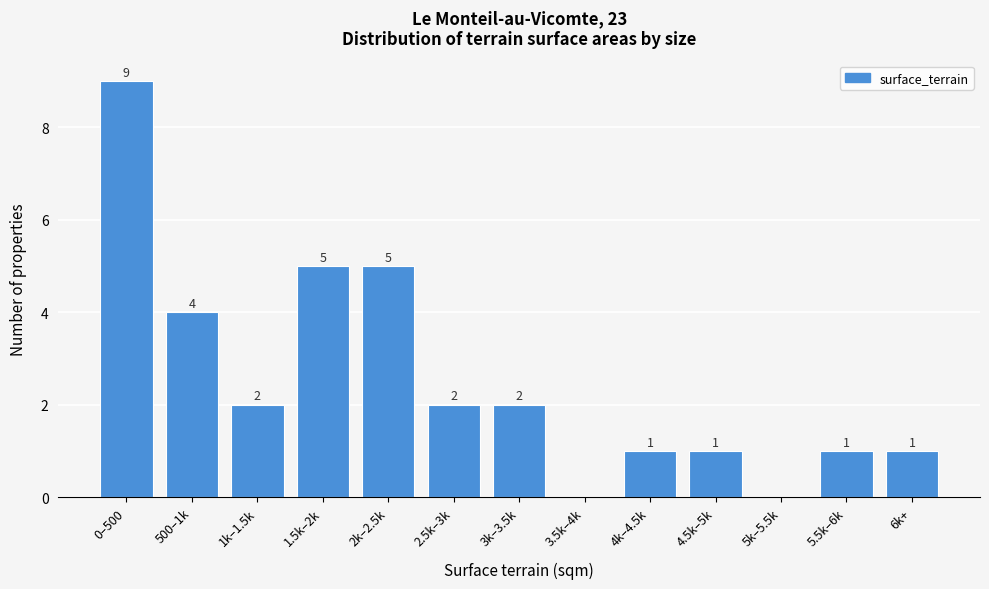

Reading left to right, transcribe all the data shown in this chart.

0–500=9	500–1k=4	1k–1.5k=2	1.5k–2k=5	2k–2.5k=5	2.5k–3k=2	3k–3.5k=2	3.5k–4k=0	4k–4.5k=1	4.5k–5k=1	5k–5.5k=0	5.5k–6k=1	6k+=1